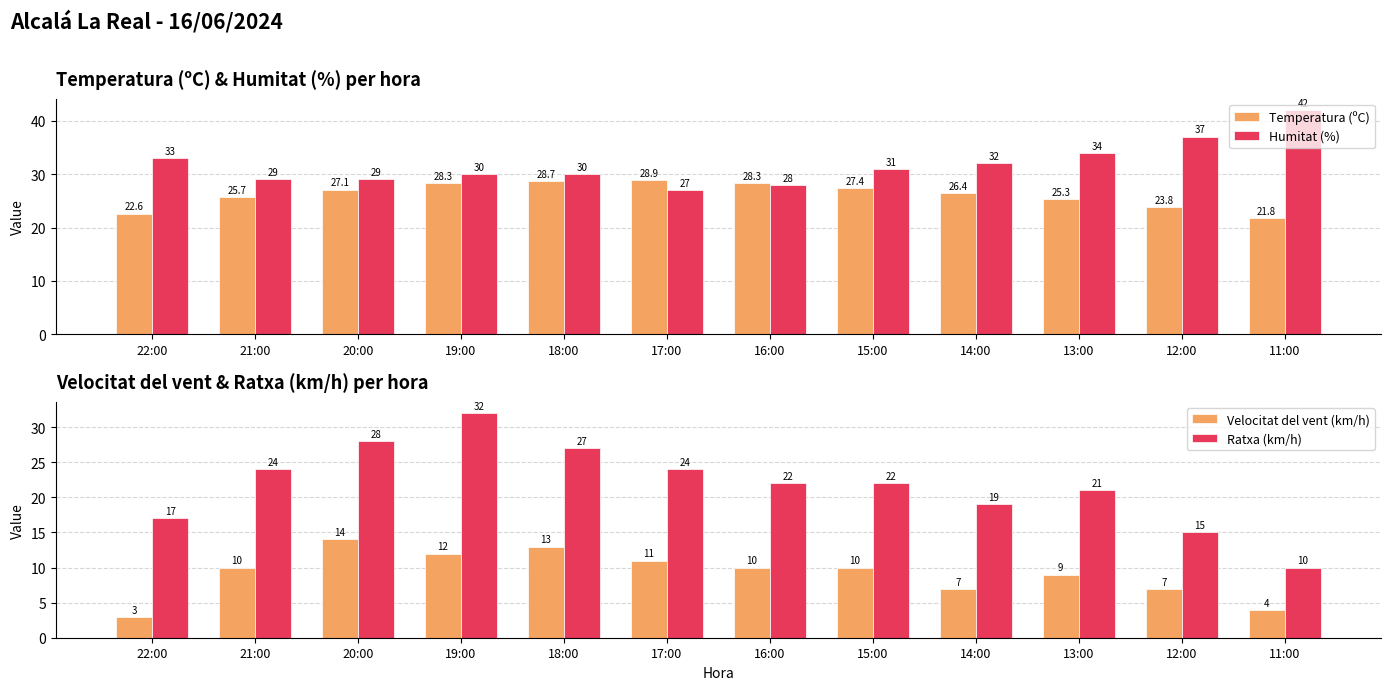

True or false: Temperatura (ºC) has a value of 27.4 at 15:00.

True